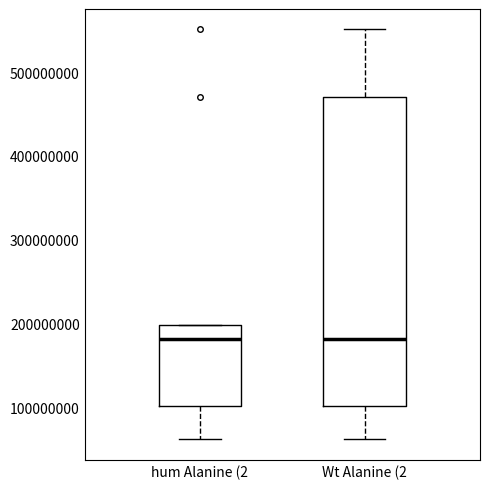

Where is the upper edge of the box for hum Alanine (2 on the y-axis? The values are not printed on the chart, so give them approximately, as read against the axis.

200000000